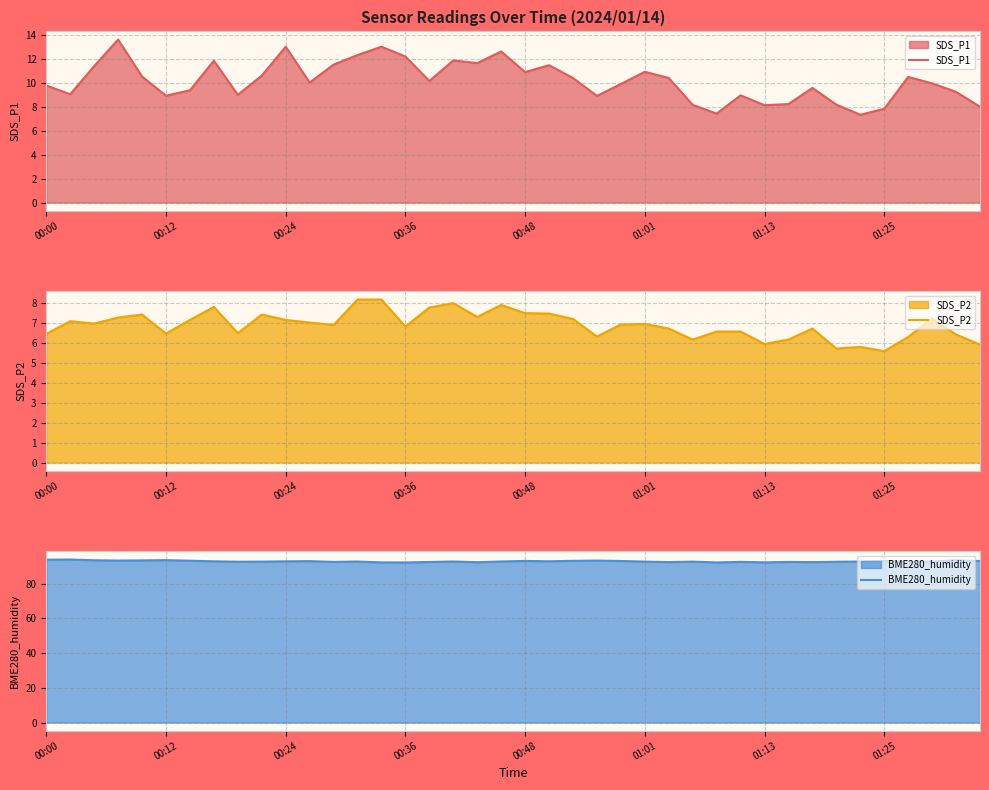

At 16, list the series in order from largest to smallest.

BME280_humidity, SDS_P1, SDS_P2